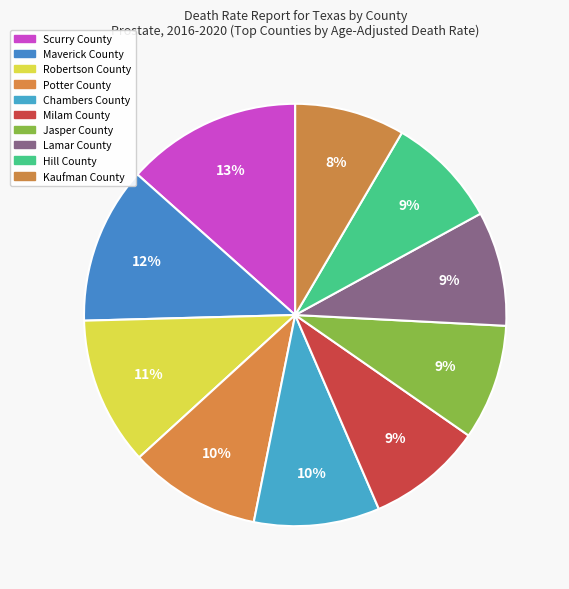

Rank the categories by value from lowest to highest.

Kaufman County, Hill County, Lamar County, Milam County, Jasper County, Chambers County, Potter County, Robertson County, Maverick County, Scurry County